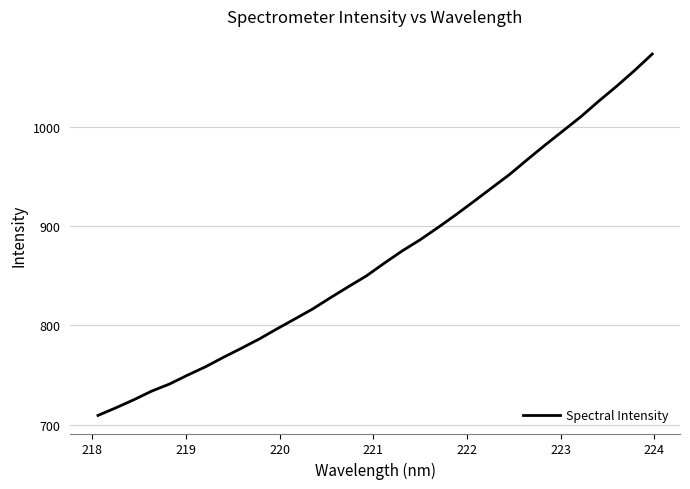

What is the minimum value shown in the chart?

709.2